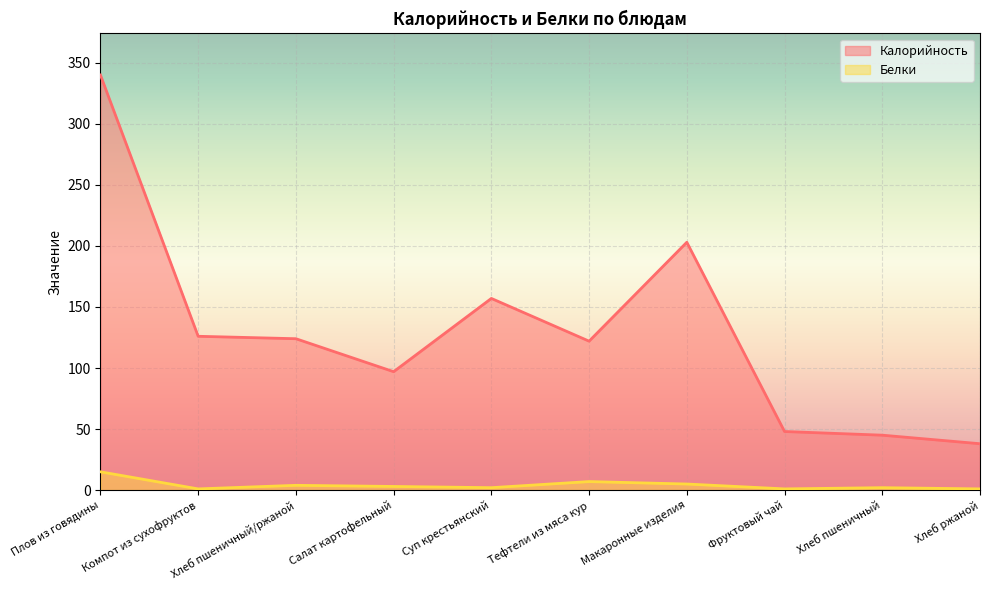

Is the value of Калорийность at Макаронные изделия greater than the value of Белки at Плов из говядины?

Yes